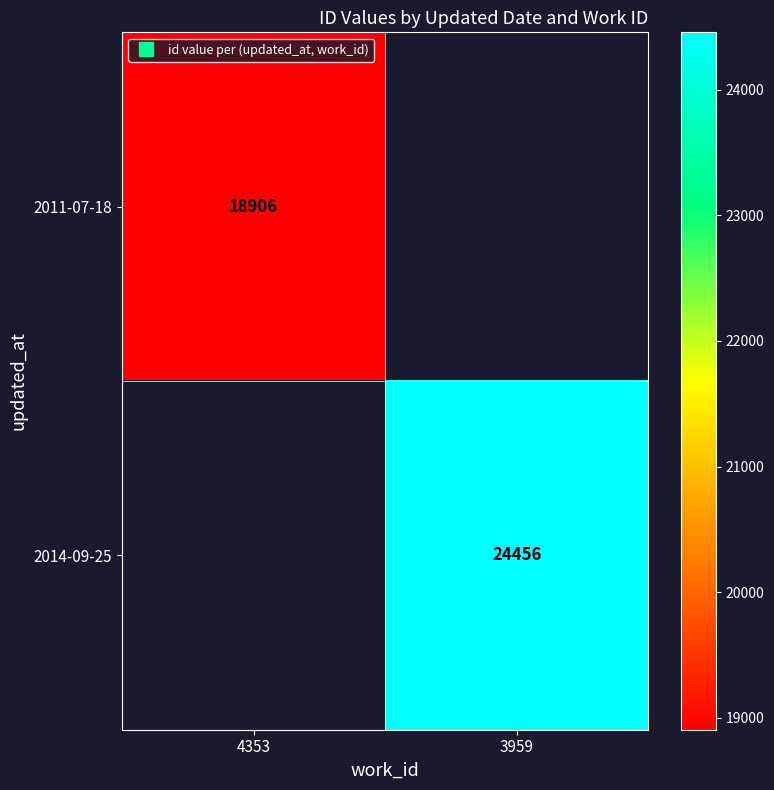

How many values in 2011-07-18 are above zero?

1